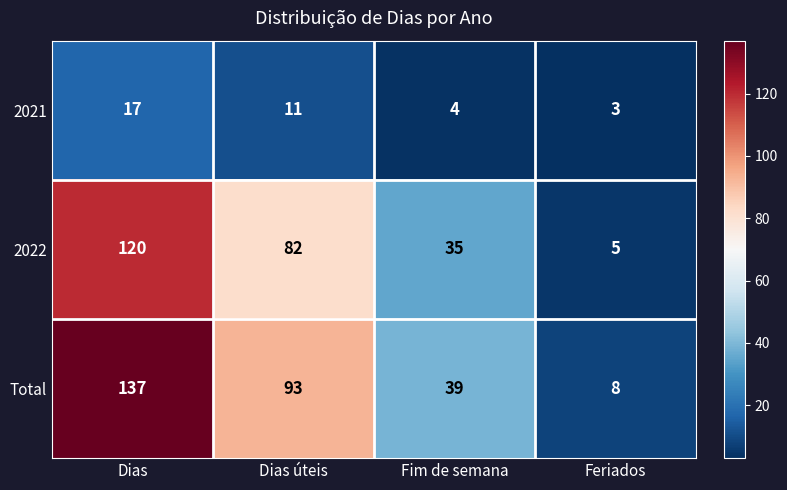

Where does the Total series first go above 93?

Dias